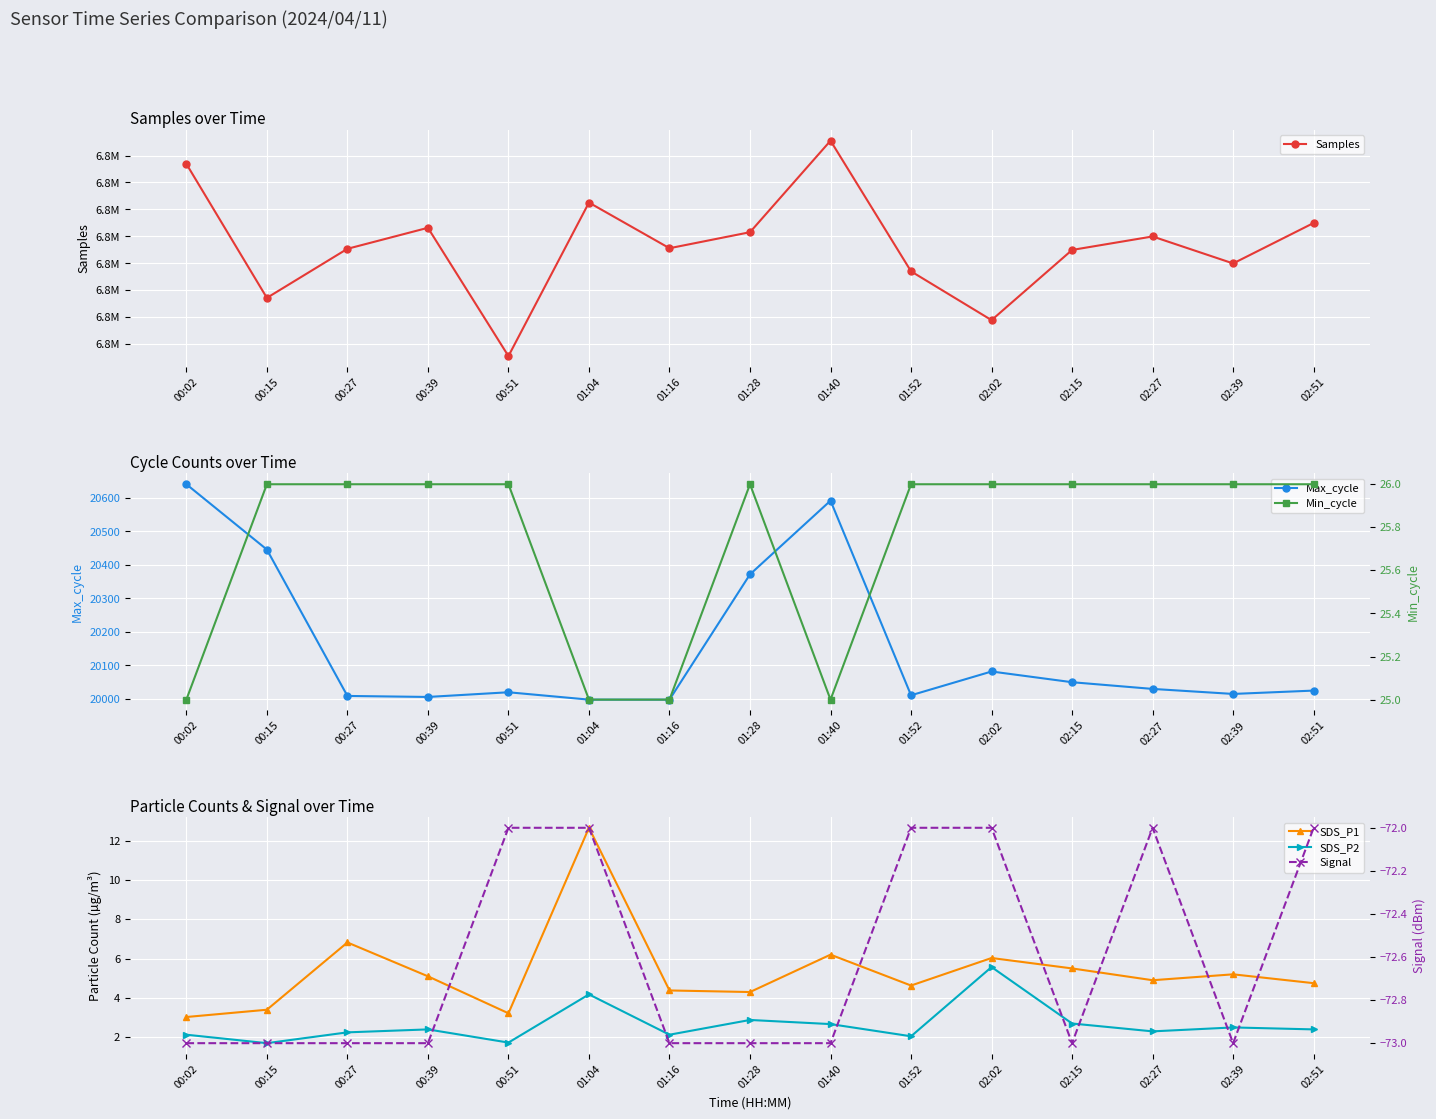

At 01:28, list the series in order from largest to smallest.

Samples, Max_cycle, Min_cycle, SDS_P1, SDS_P2, Signal